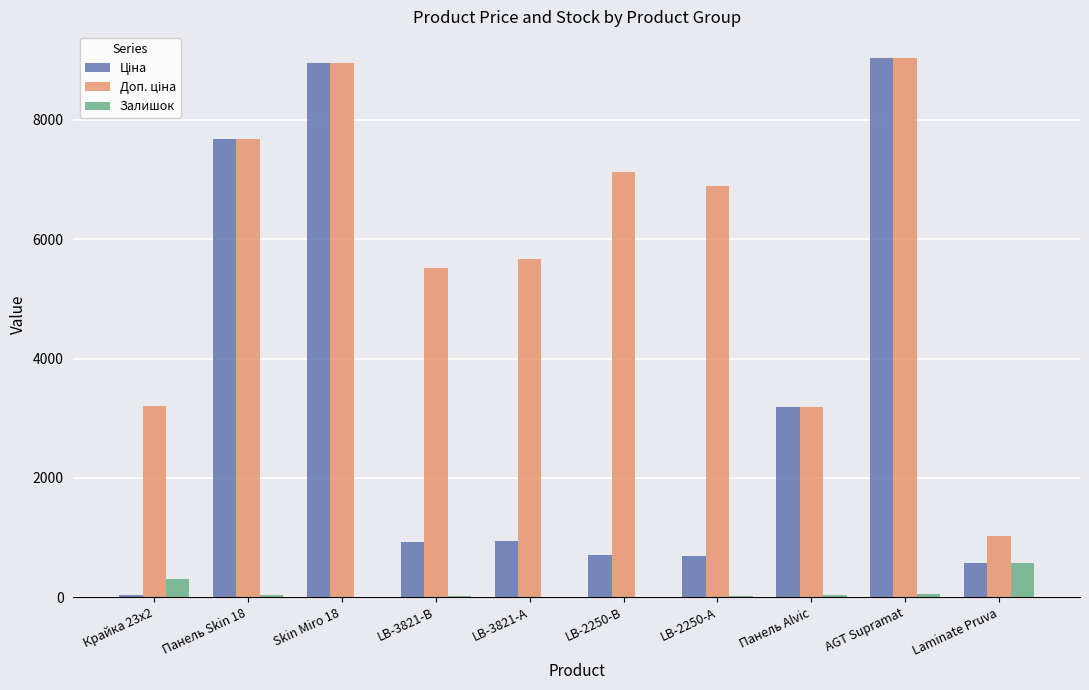

What is the sum of all Залишок values?

1053.0